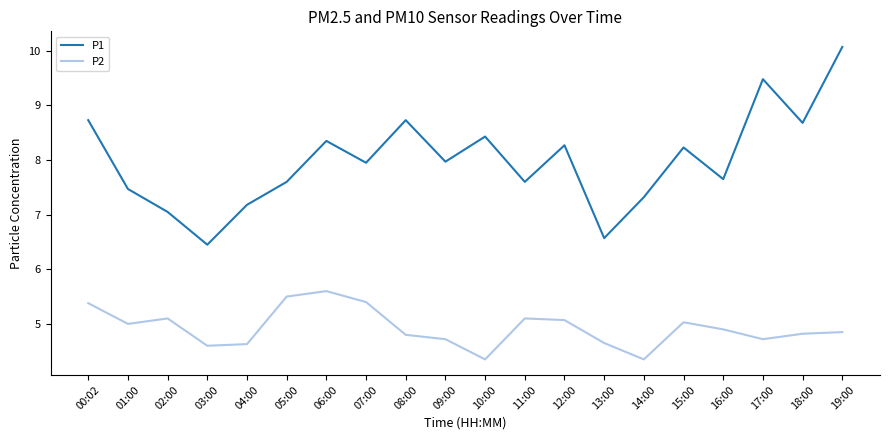

Is the value of P2 at 06:00 greater than the value of P1 at 07:00?

No